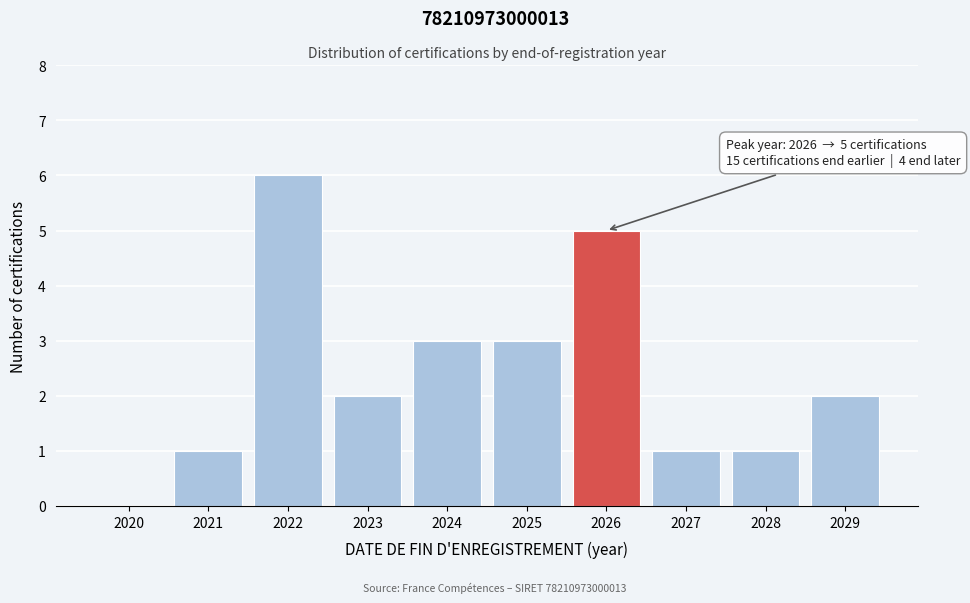

Reading left to right, extract all data points from this chart.

2020=0	2021=1	2022=6	2023=2	2024=3	2025=3	2026=5	2027=1	2028=1	2029=2